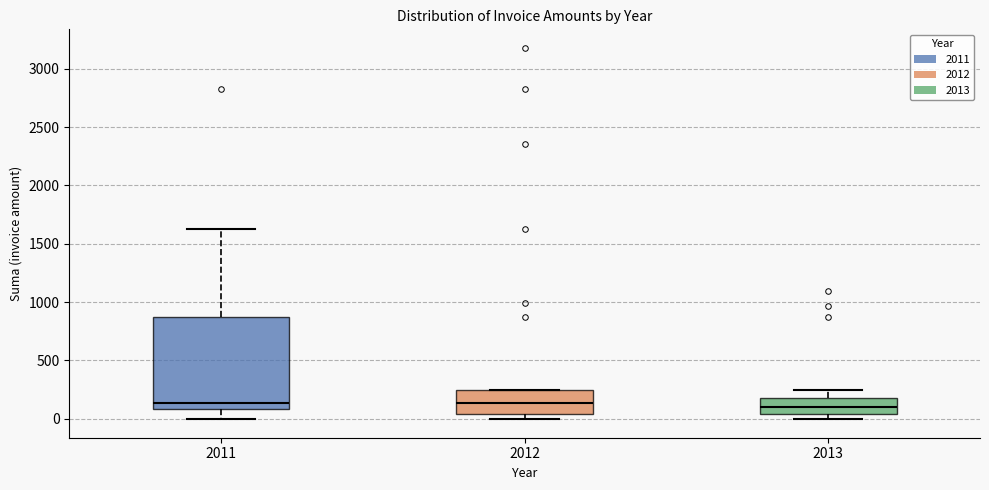

Where is the upper edge of the box at x = 2013 on the y-axis? The values are not printed on the chart, so give them approximately, as read against the axis.

200